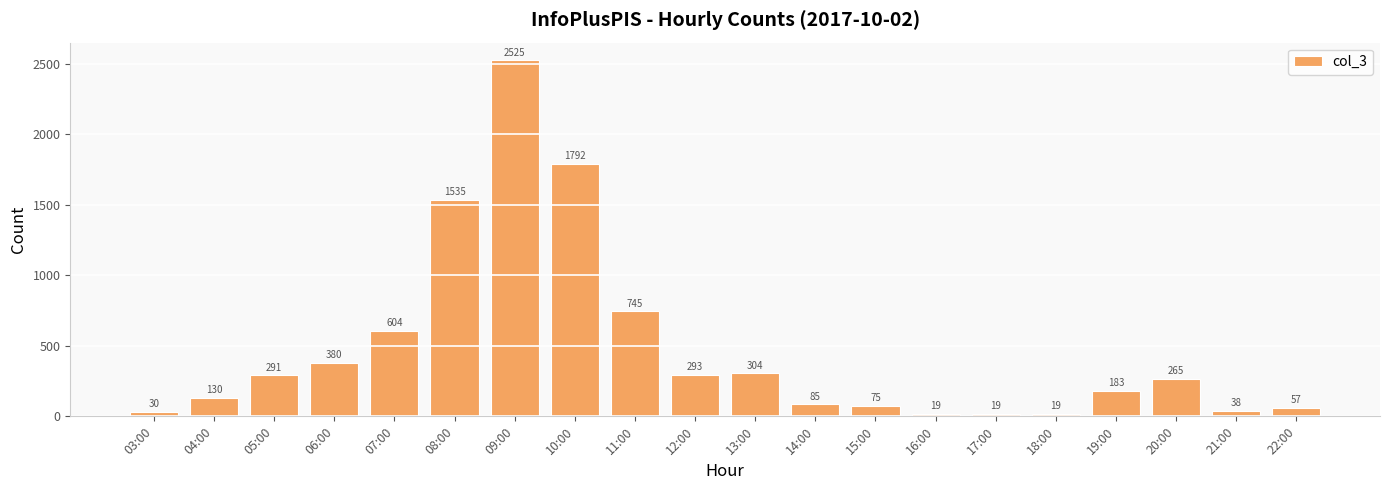

What position from the right is 05:00?

18